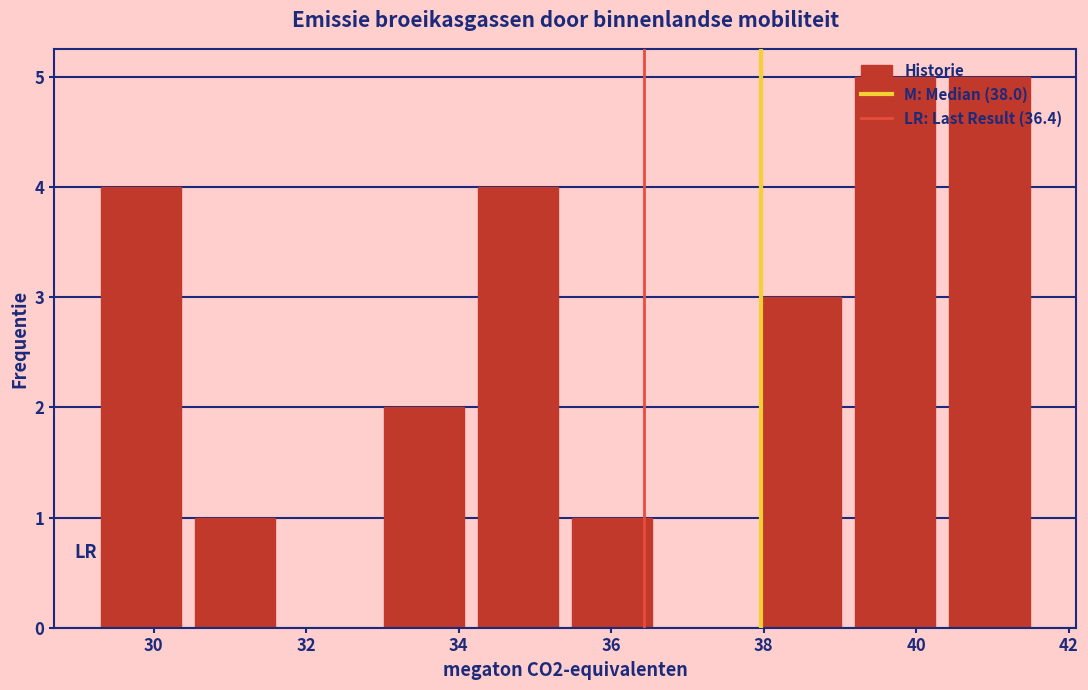

Reading left to right, list every bar in this chart as the range it spans on the x-axis followed by its height. Neither the bar edges nor the heights are printed on the chart, so give them approximately, as read against the axes.

29.2 to 30.4: 4
30.4 to 31.6: 1
31.6 to 33.0: 0
33.0 to 34.2: 2
34.2 to 35.4: 4
35.4 to 36.6: 1
36.6 to 37.8: 0
37.8 to 39.2: 3
39.2 to 40.4: 5
40.4 to 41.6: 5